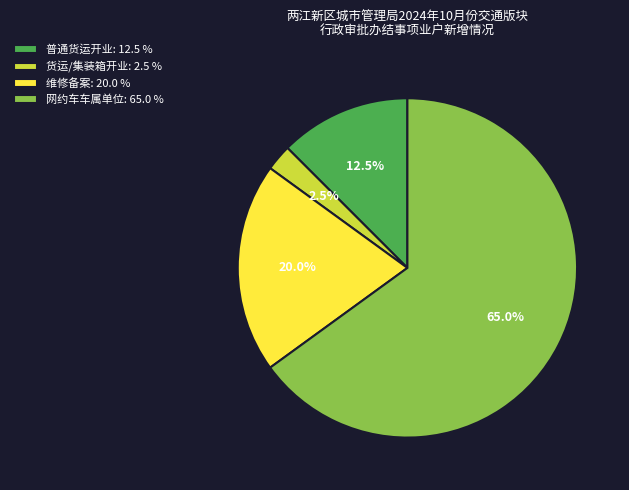

Between 普通货运开业: 12.5 % and 网约车车属单位: 65.0 %, which is larger?

网约车车属单位: 65.0 %